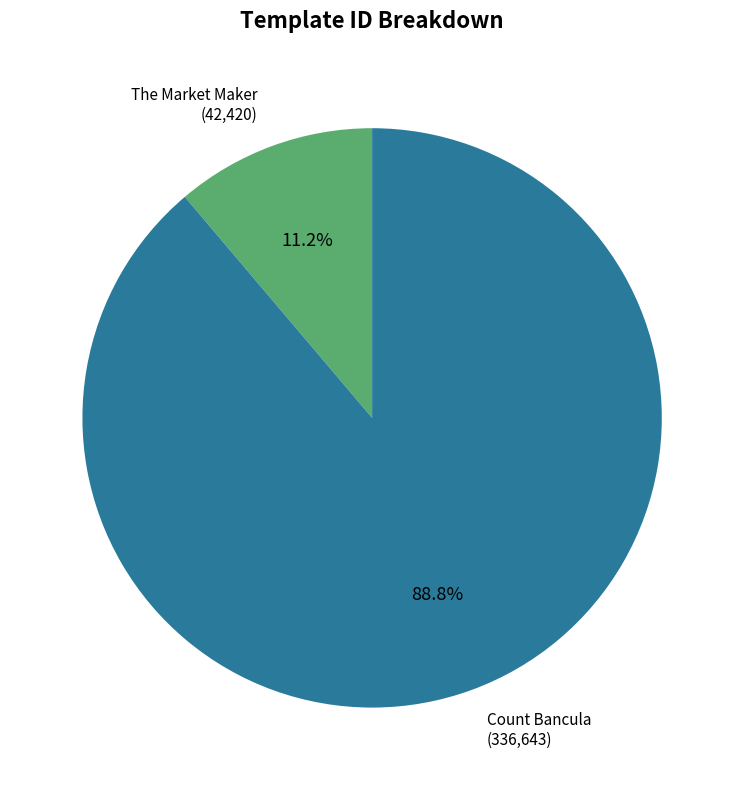

Is there a majority slice in this chart?

Yes